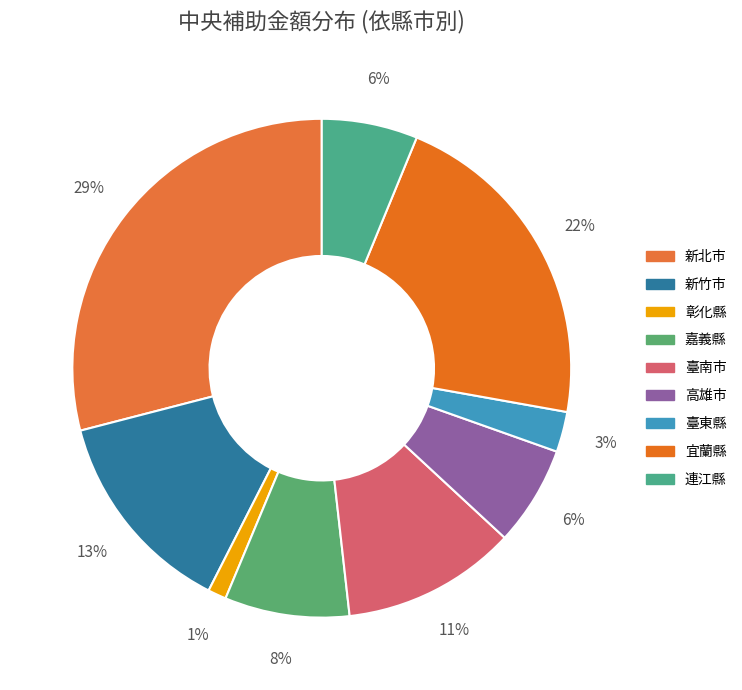

How many slices are in this pie chart?

9